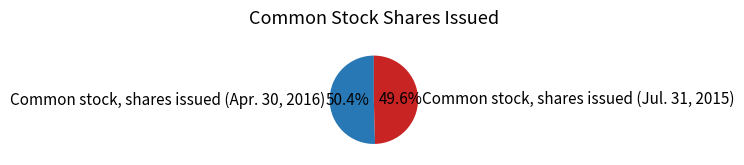

Does any single category account for the majority?

Yes